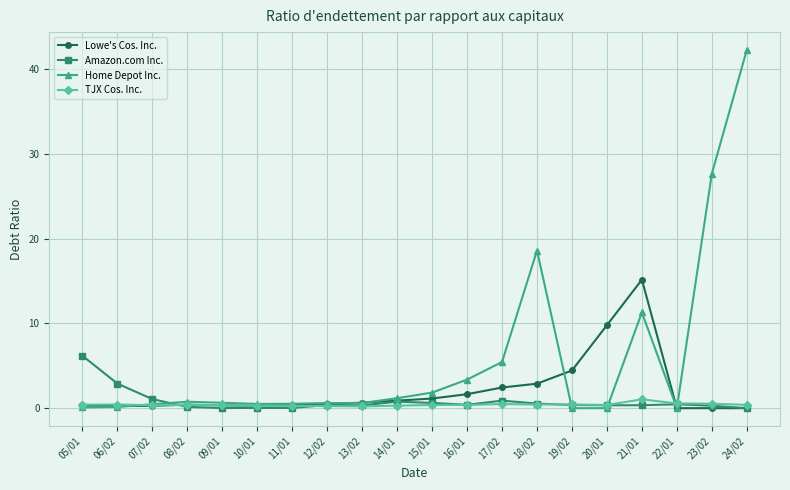

At 17/02, list the series in order from smallest to largest.

TJX Cos. Inc., Amazon.com Inc., Lowe's Cos. Inc., Home Depot Inc.